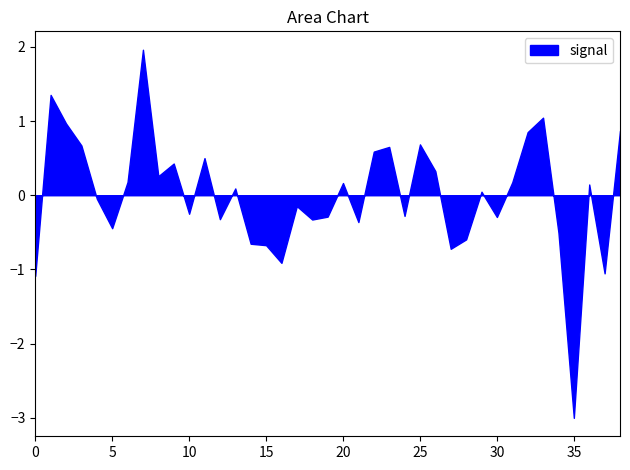

How many data points does each series have?

39